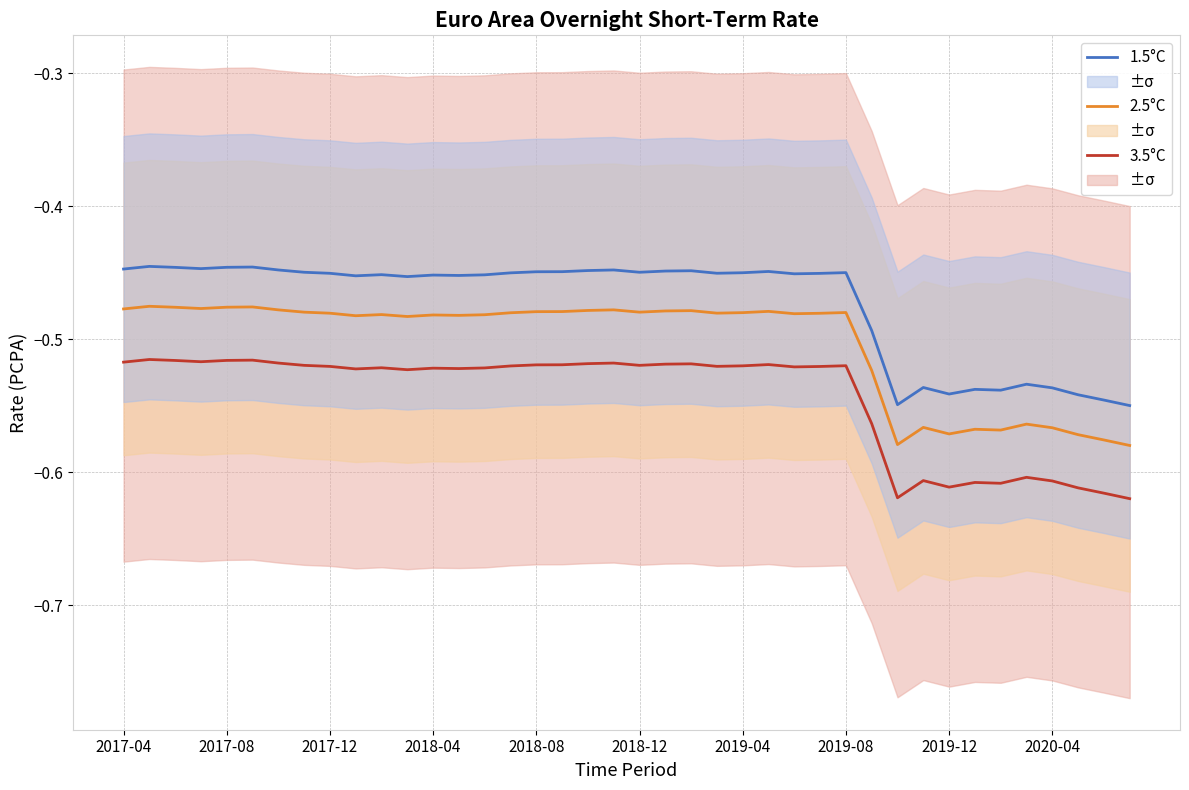

The value of 1.5°C at 10 is -0.5. True or false?

True